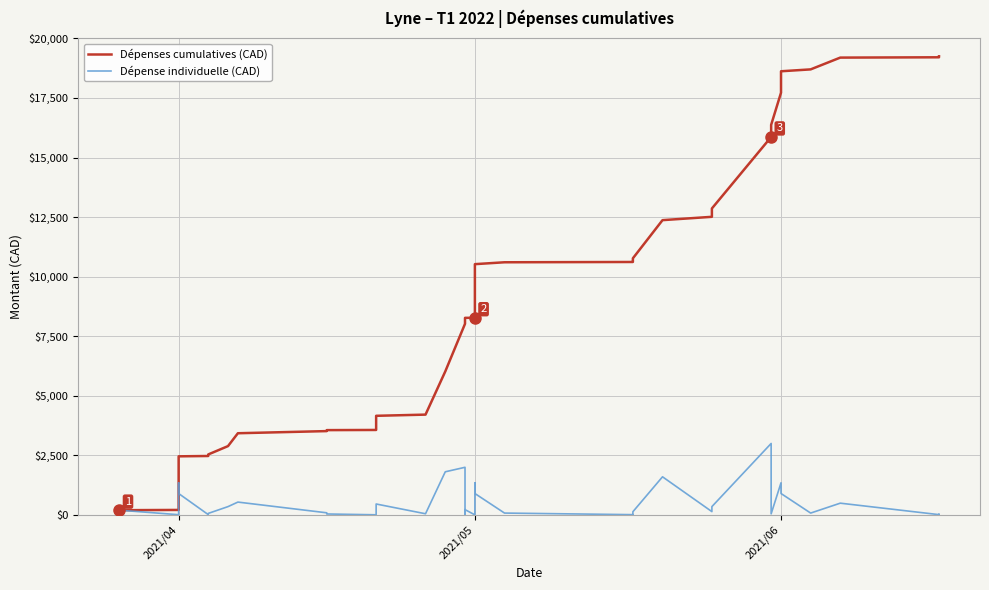

Does the chart display data point markers on the line(s)?

No